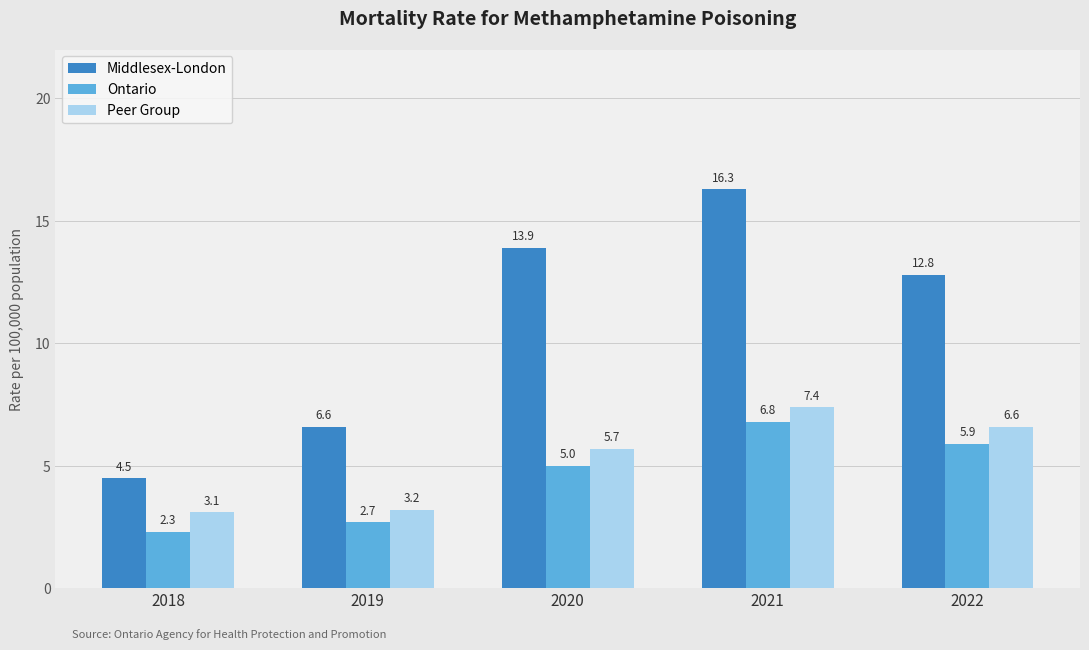

How many data points in Middlesex-London are less than 12?

2